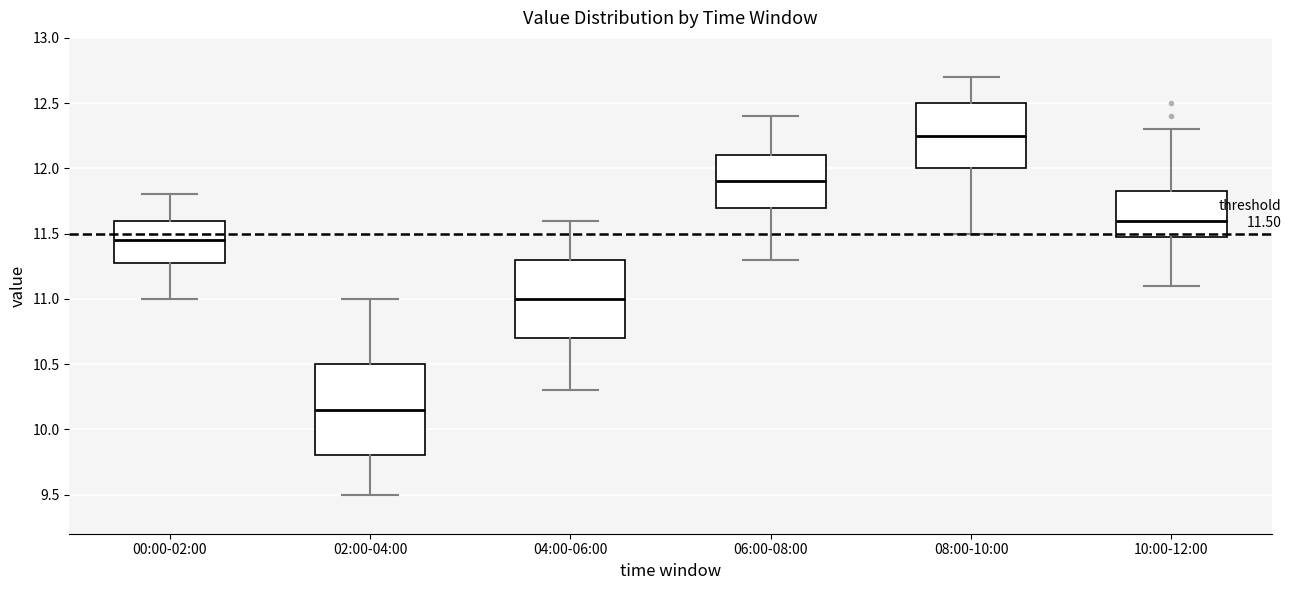

Which box has the lowest median line?

02:00-04:00